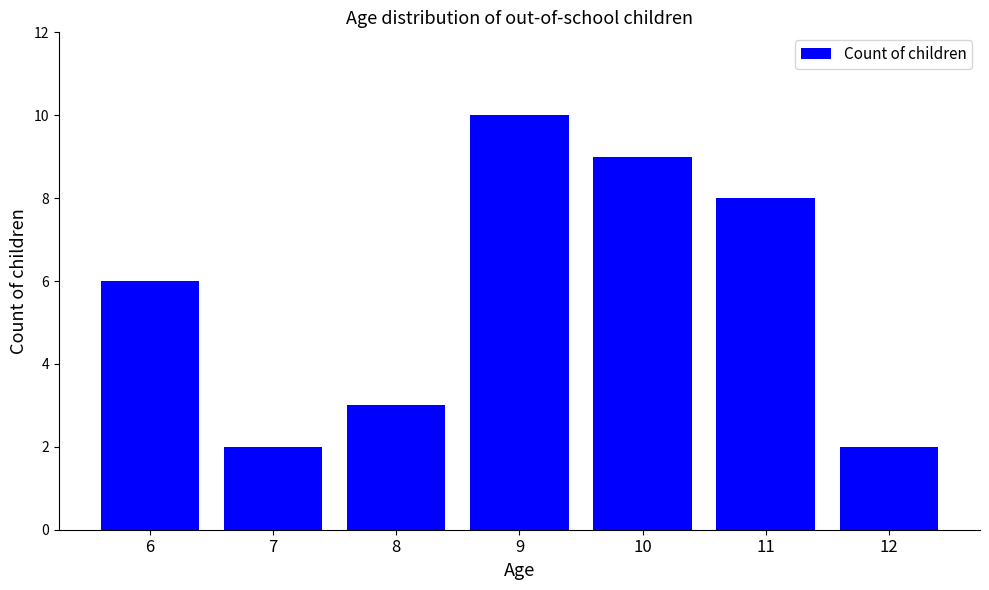

What is the change in value from 6 to 10?

+3